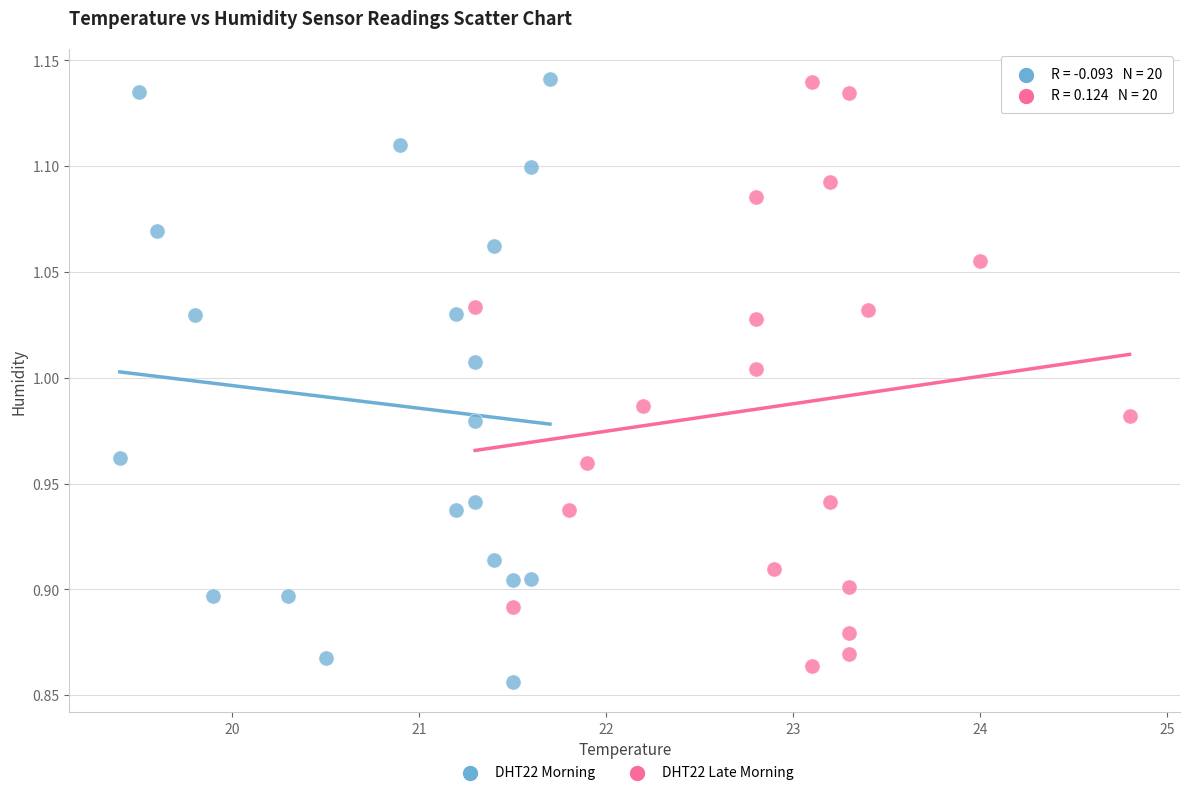

What are all the series names shown in the legend?

DHT22 Morning, DHT22 Late Morning